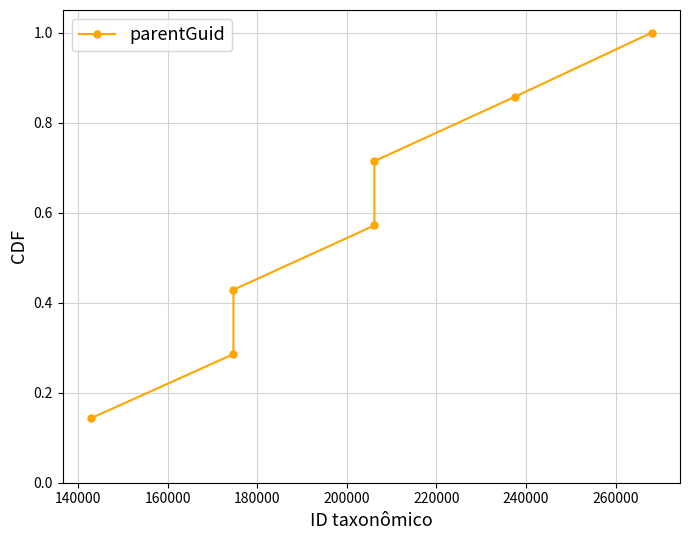

Is this an area chart (filled region under the line)?

No